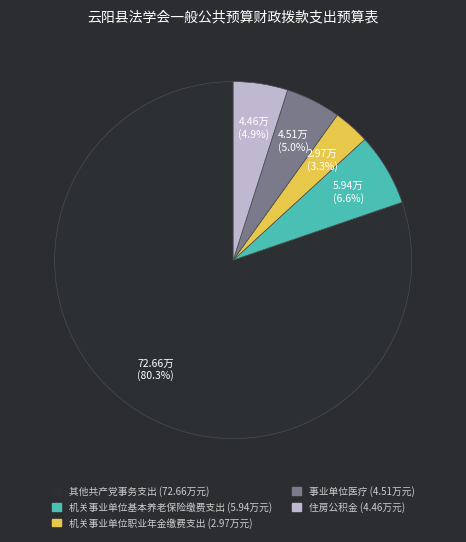

What is the ratio of the value at 事业单位医疗 (4.51万元) to the value at 机关事业单位基本养老保险缴费支出 (5.94万元)?

0.8